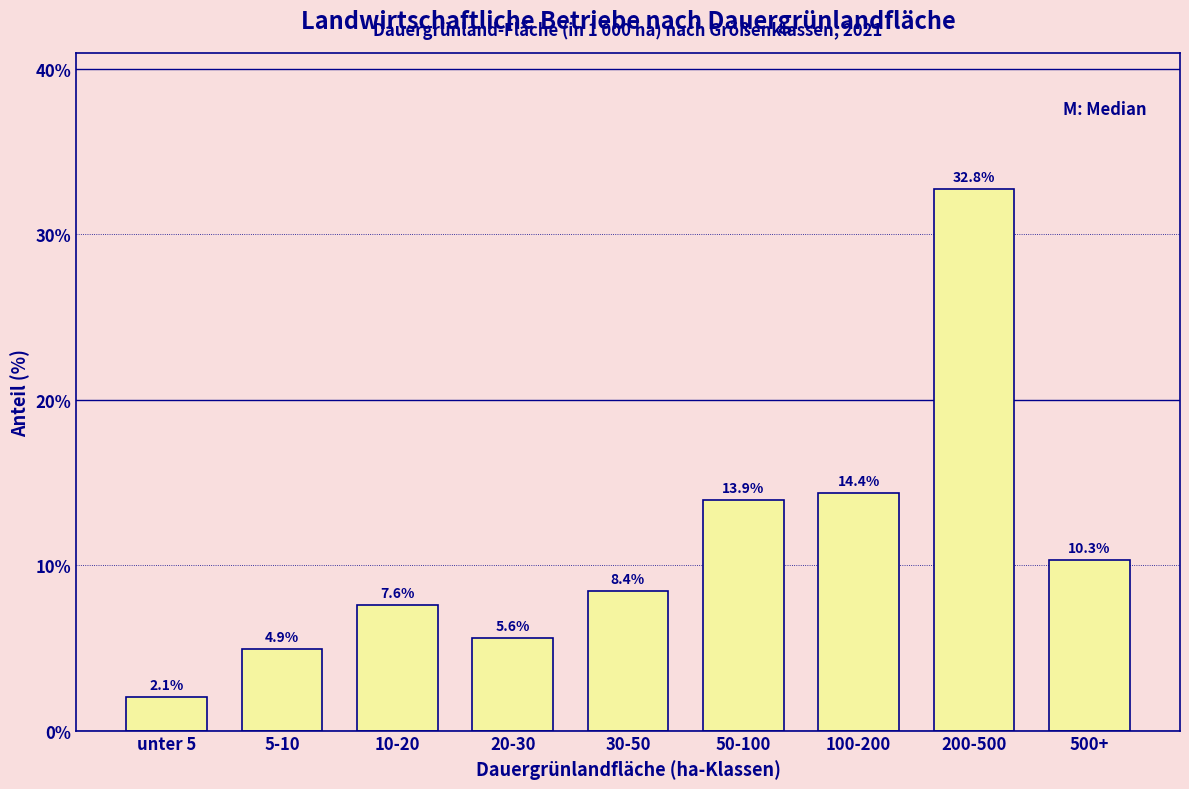

Reading right to left, extract all data points from this chart.

500+=10.3	200-500=32.8	100-200=14.4	50-100=13.9	30-50=8.4	20-30=5.6	10-20=7.6	5-10=4.9	unter 5=2.1